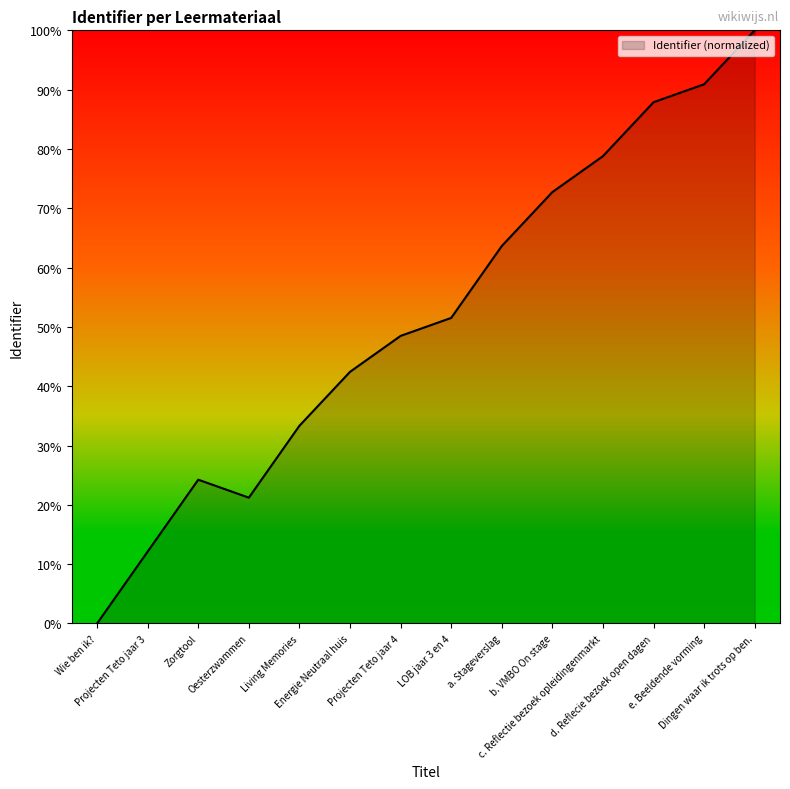

True or false: there are more than 1 points higher than both neighbors.

False